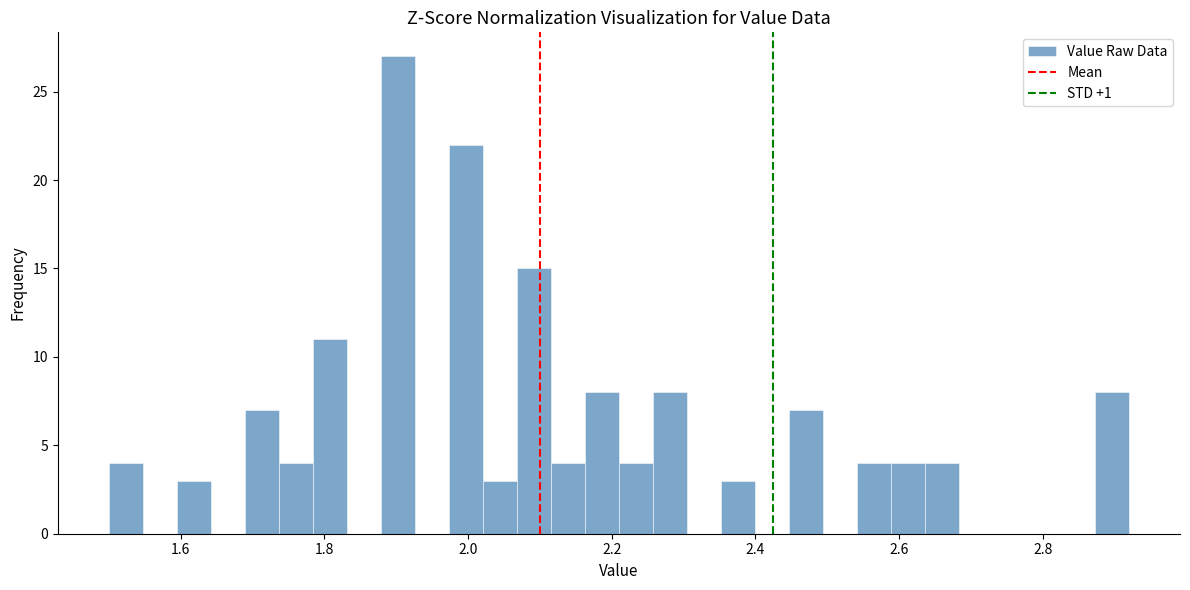

Around what value on the x-axis is the tallest bar? Give the approximate position of its centre, as read against the axis.

1.90